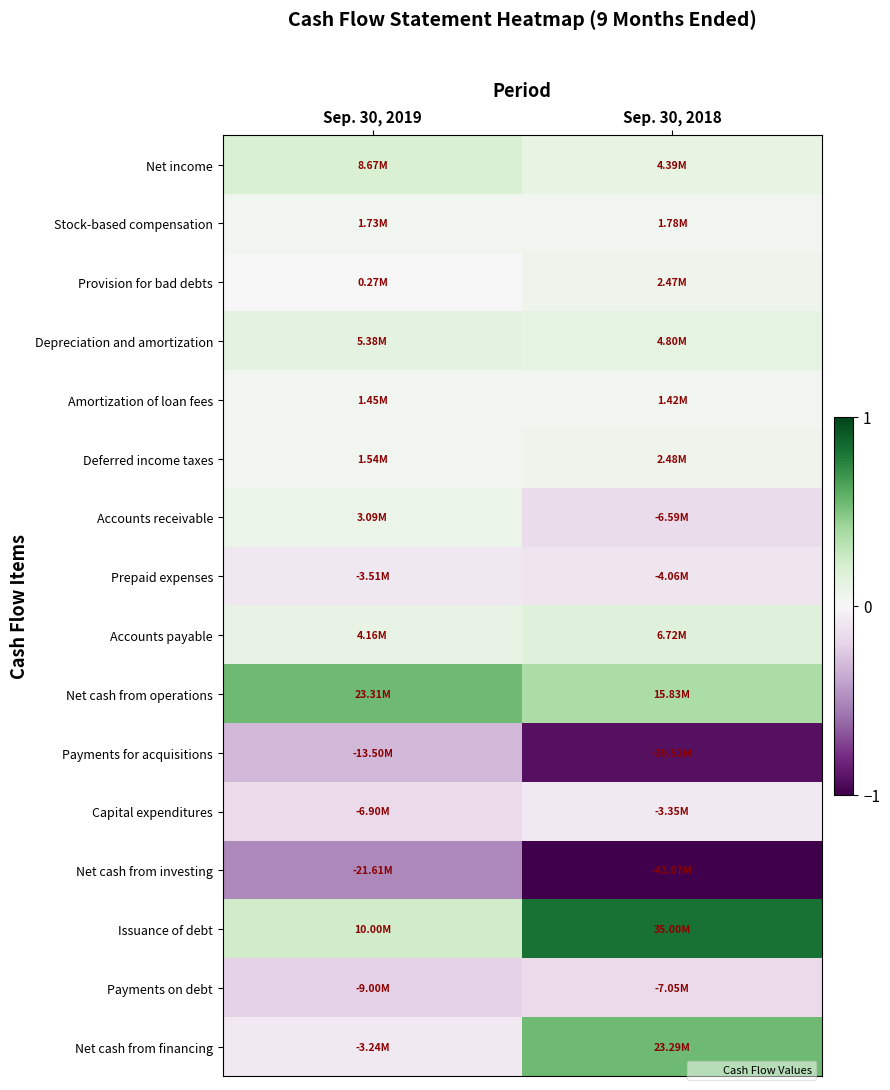

Reading left to right, transcribe all the data shown in this chart.

Net income: Sep. 30, 2019=0.2	Sep. 30, 2018=0.1
Stock-based compensation: Sep. 30, 2019=0.0	Sep. 30, 2018=0.0
Provision for bad debts: Sep. 30, 2019=0.0	Sep. 30, 2018=0.1
Depreciation and amortization: Sep. 30, 2019=0.1	Sep. 30, 2018=0.1
Amortization of loan fees: Sep. 30, 2019=0.0	Sep. 30, 2018=0.0
Deferred income taxes: Sep. 30, 2019=0.0	Sep. 30, 2018=0.1
Accounts receivable: Sep. 30, 2019=0.1	Sep. 30, 2018=-0.2
Prepaid expenses: Sep. 30, 2019=-0.1	Sep. 30, 2018=-0.1
Accounts payable: Sep. 30, 2019=0.1	Sep. 30, 2018=0.2
Net cash from operations: Sep. 30, 2019=0.5	Sep. 30, 2018=0.4
Payments for acquisitions: Sep. 30, 2019=-0.3	Sep. 30, 2018=-0.9
Capital expenditures: Sep. 30, 2019=-0.2	Sep. 30, 2018=-0.1
Net cash from investing: Sep. 30, 2019=-0.5	Sep. 30, 2018=-1.0
Issuance of debt: Sep. 30, 2019=0.2	Sep. 30, 2018=0.8
Payments on debt: Sep. 30, 2019=-0.2	Sep. 30, 2018=-0.2
Net cash from financing: Sep. 30, 2019=-0.1	Sep. 30, 2018=0.5